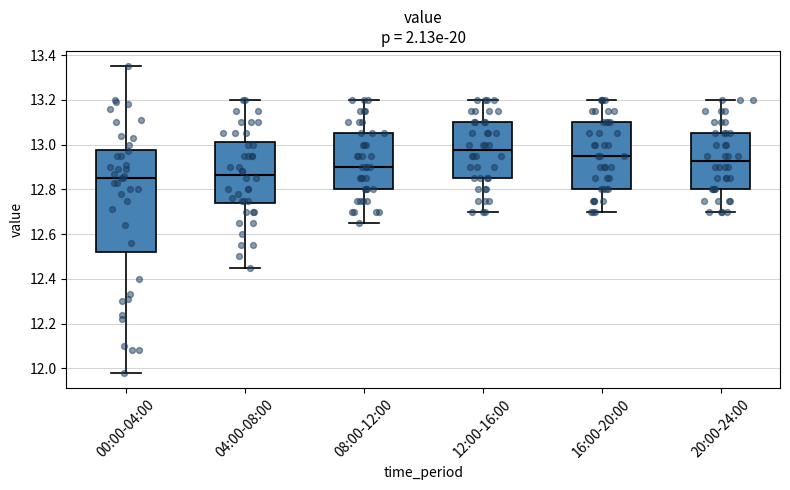

Reading left to right, transcribe this box plot: for each box, give where its median line is, the range the box spans, and where its two whiskers end, as read against the y-axis. The values are not printed on the chart, so give them approximately, as read against the axis.

00:00-04:00: median 12.86, box 12.52 to 12.98, whiskers 11.98 to 13.36
04:00-08:00: median 12.86, box 12.74 to 13.02, whiskers 12.46 to 13.20
08:00-12:00: median 12.90, box 12.80 to 13.06, whiskers 12.66 to 13.20
12:00-16:00: median 12.98, box 12.86 to 13.10, whiskers 12.70 to 13.20
16:00-20:00: median 12.96, box 12.80 to 13.10, whiskers 12.70 to 13.20
20:00-24:00: median 12.92, box 12.80 to 13.06, whiskers 12.70 to 13.20